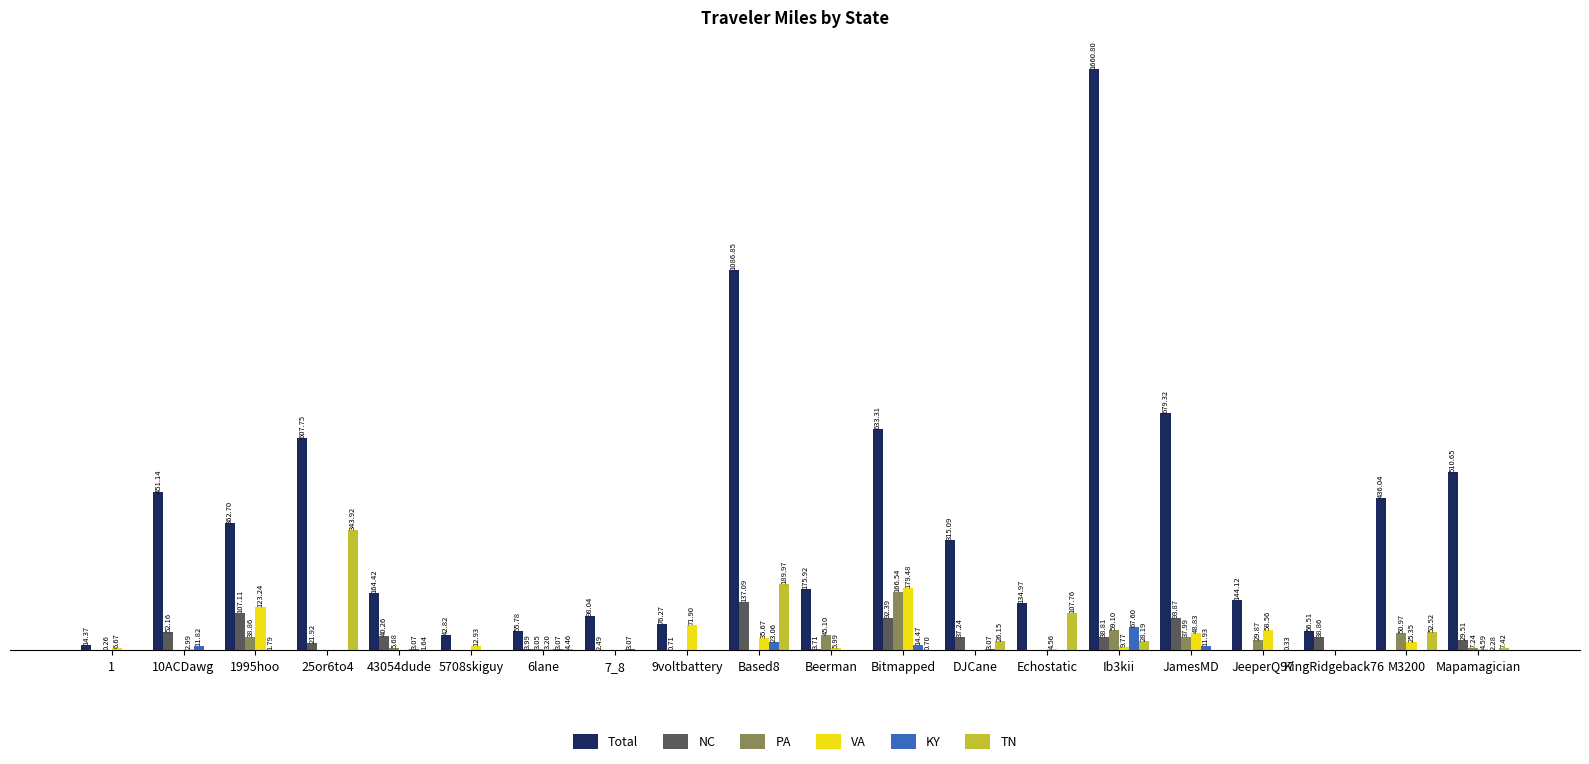

Between 9voltbattery and Ib3kii, which series saw the biggest shift?

Total